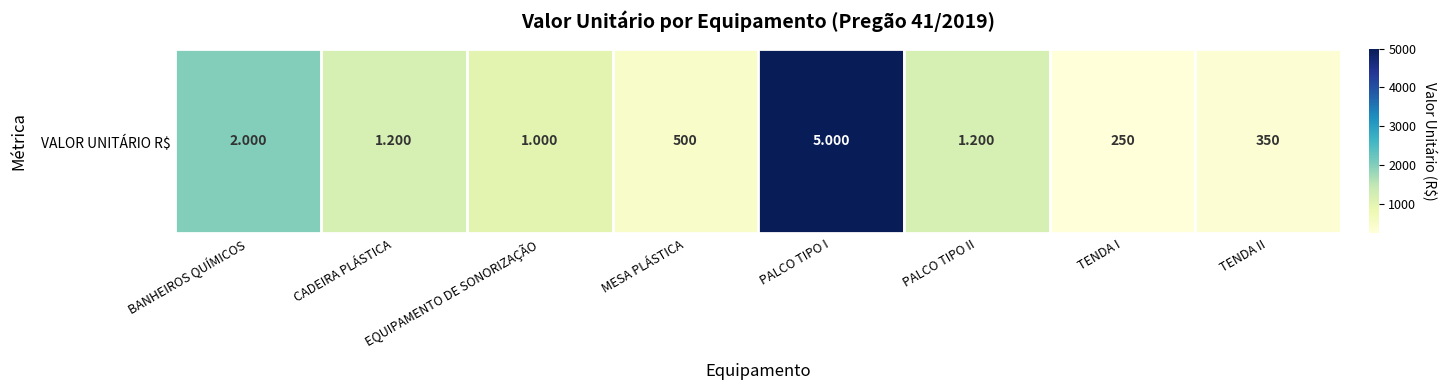

Approximately how many times larger is the value at BANHEIROS QUÍMICOS compared to MESA PLÁSTICA?

4.0